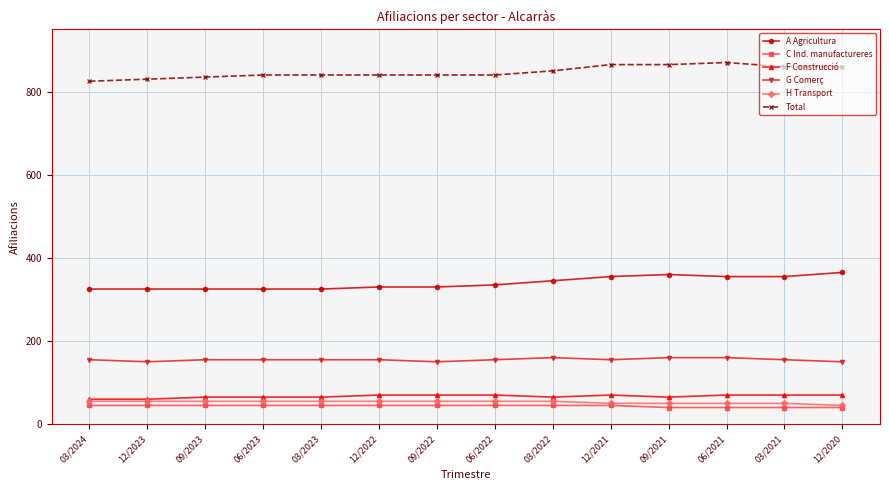

At 03/2021, list the series in order from largest to smallest.

Total, A Agricultura, G Comerç, F Construcció, H Transport, C Ind. manufactureres